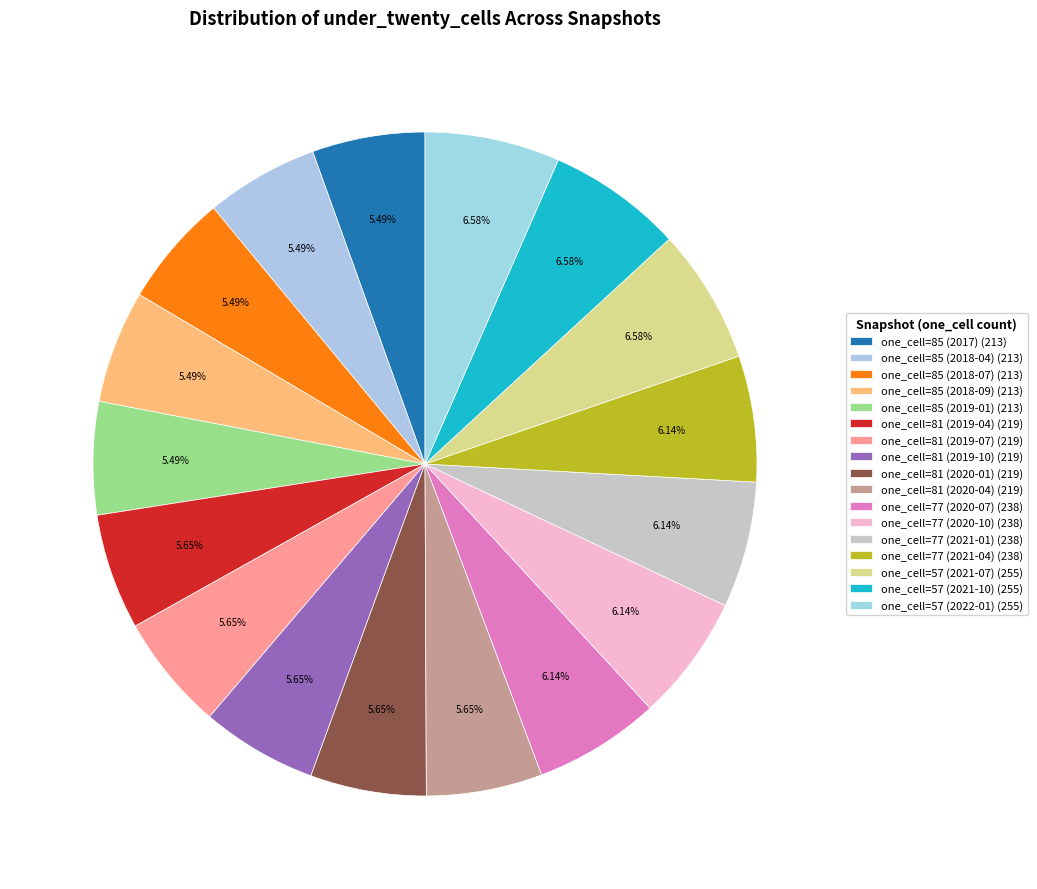

Count the number of slices in the pie.

17